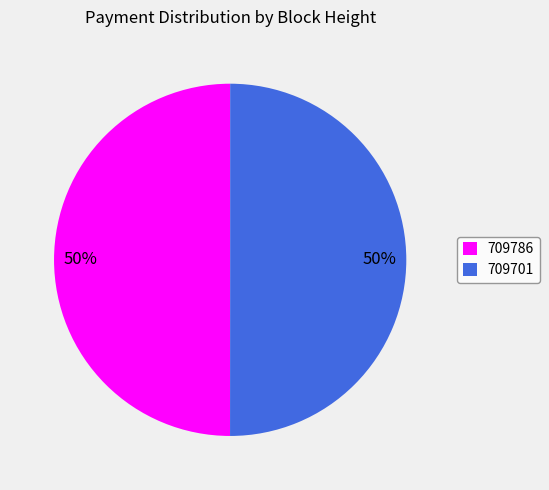

Count the number of slices in the pie.

2